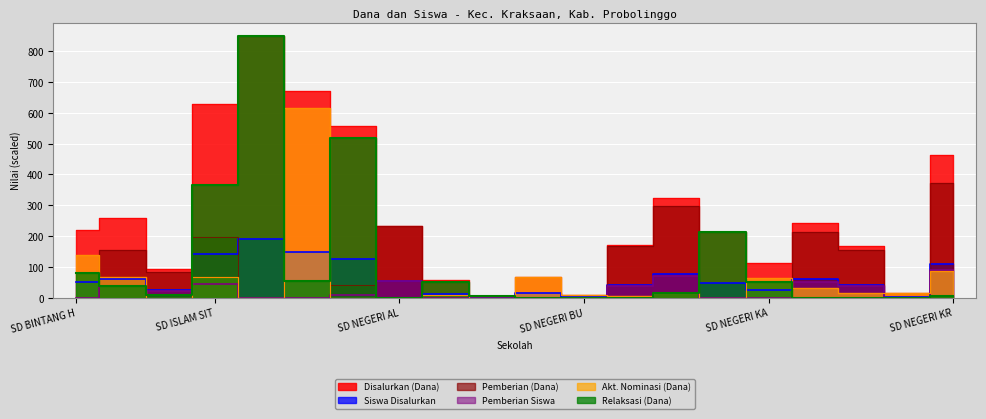

At which label is Pemberian Siswa closest to 44?

SD ISLAM SIT